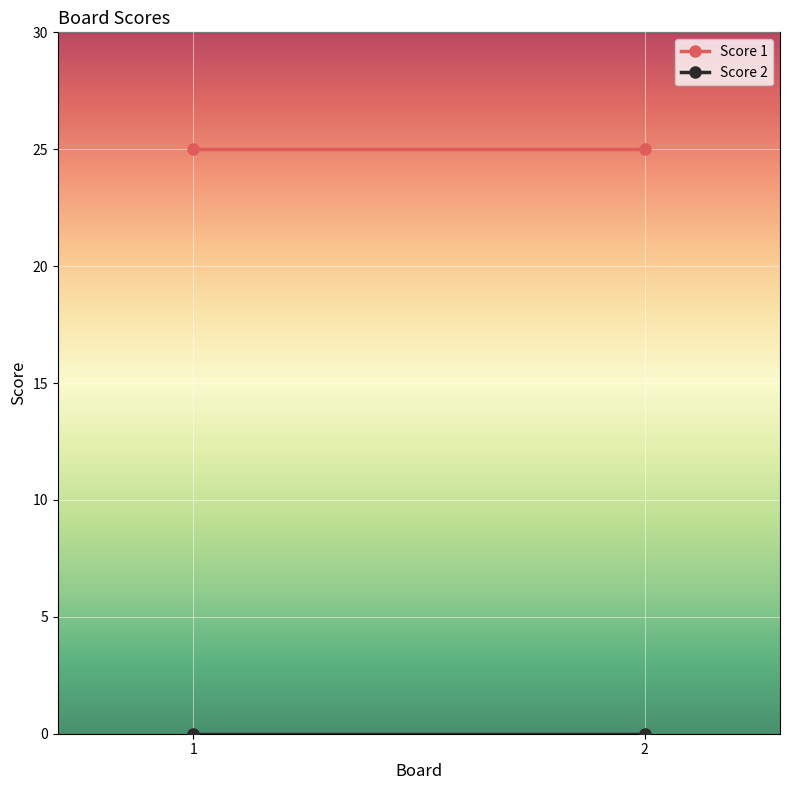

At which category does the chart reach its peak across all series?

1